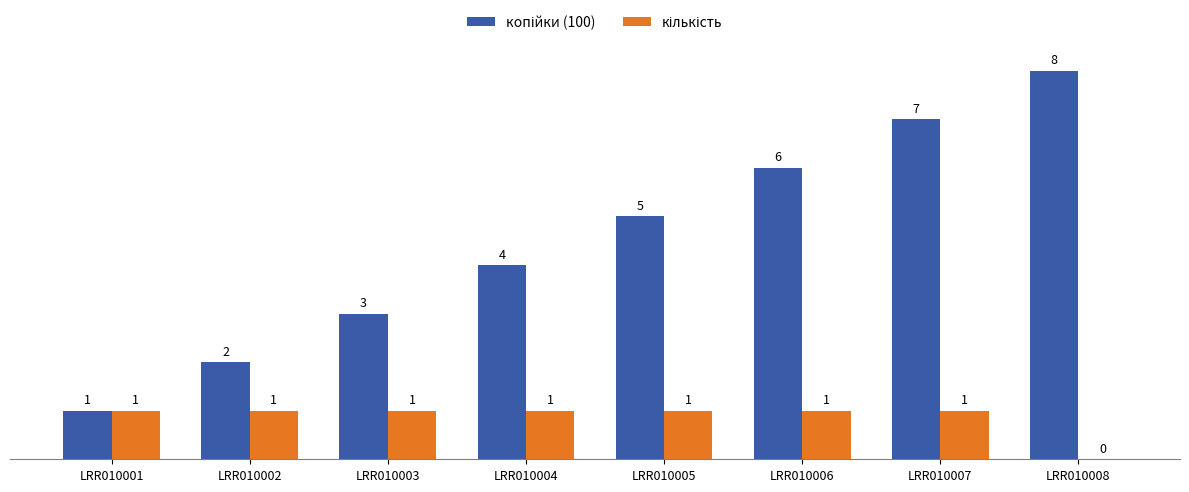

What is the total value across all series at LRR010002?

3